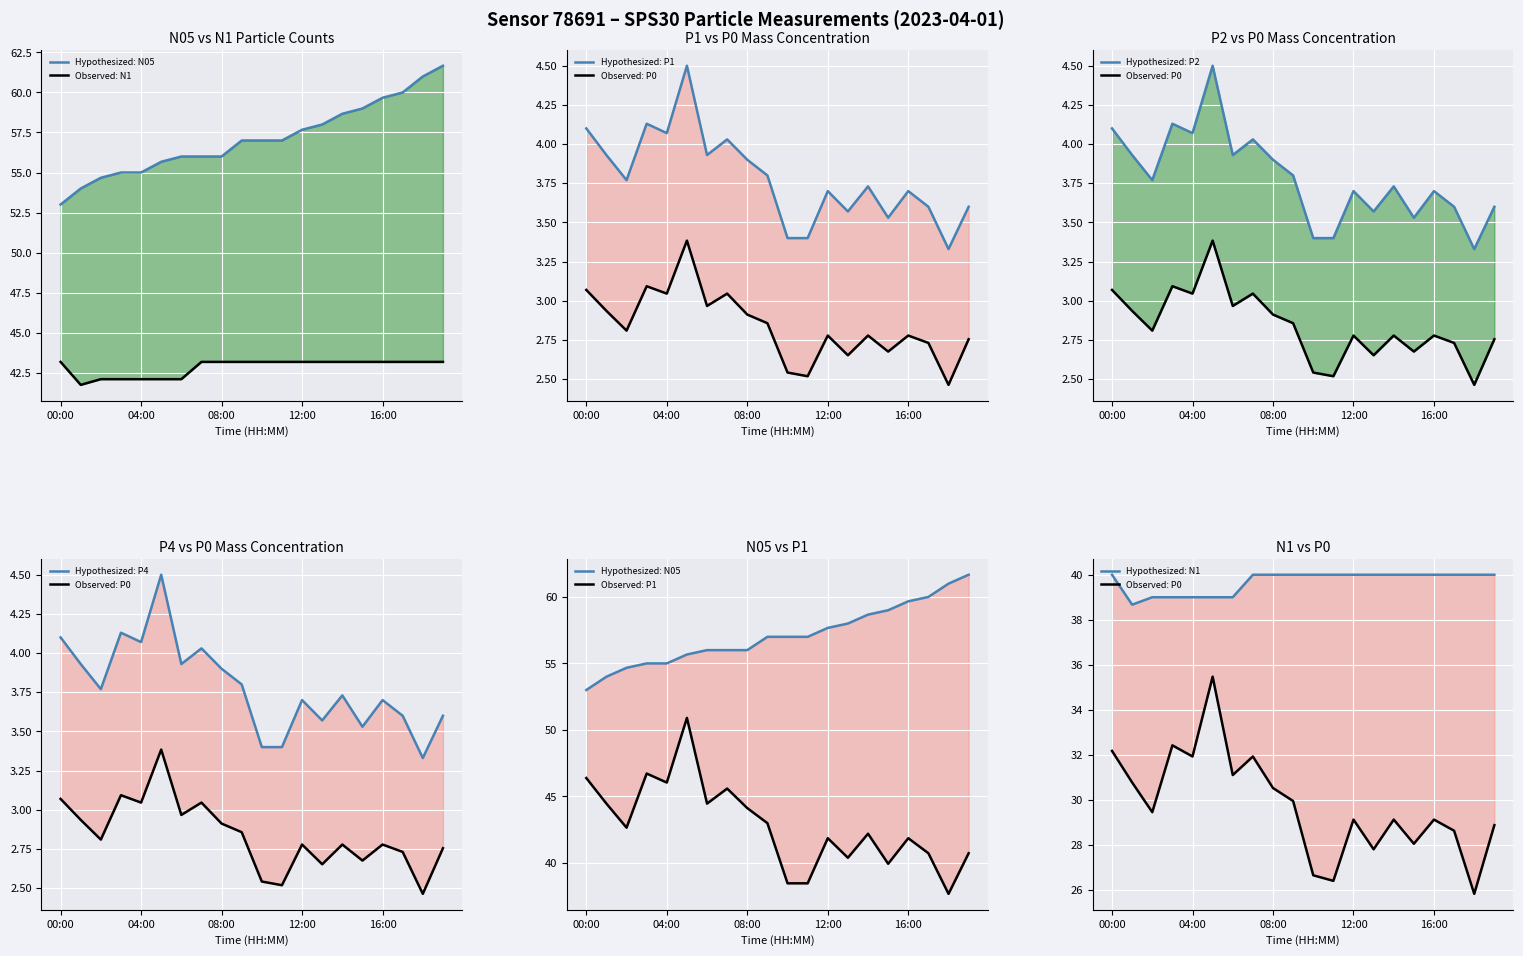

Does the chart display data point markers on the line(s)?

No